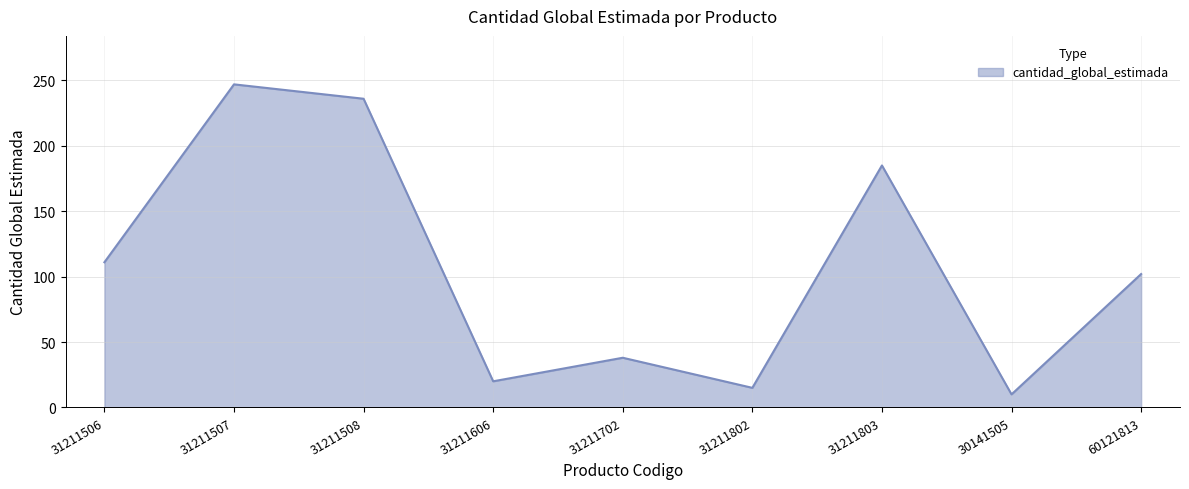

What is the minimum value shown in the chart?

10